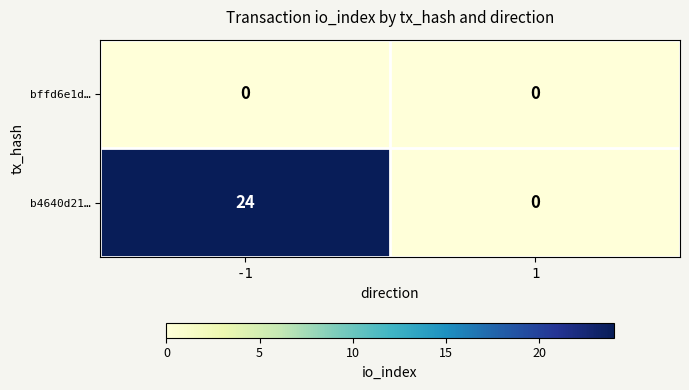

The value of b4640d21… at -1 is 24. True or false?

True